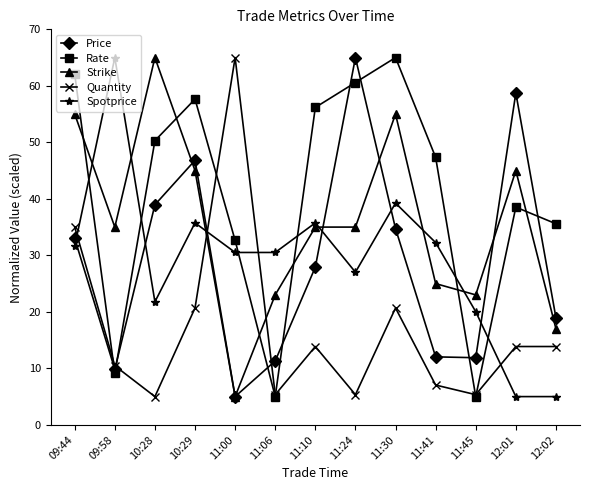

What is the average value of the Quantity series?

17.0